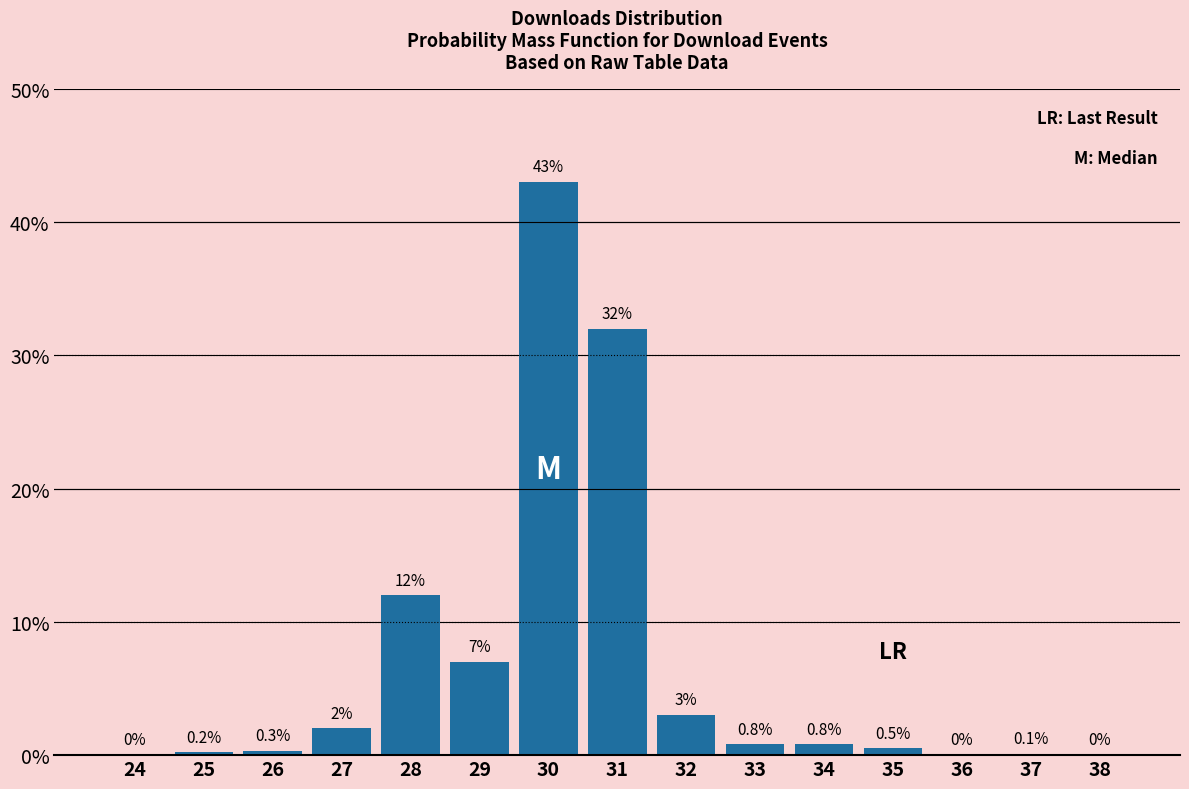

Reading left to right, transcribe all the data shown in this chart.

24=0.0	25=0.2	26=0.3	27=2.0	28=12.0	29=7.0	30=43.0	31=32.0	32=3.0	33=0.8	34=0.8	35=0.5	36=0.0	37=0.1	38=0.0